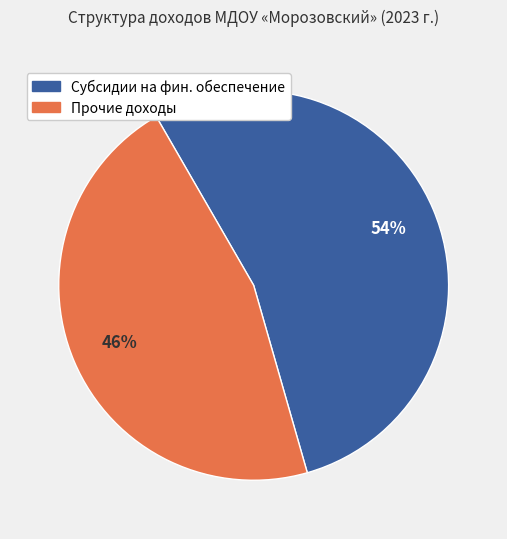

To the nearest percent, what is the average slice percentage?

50%